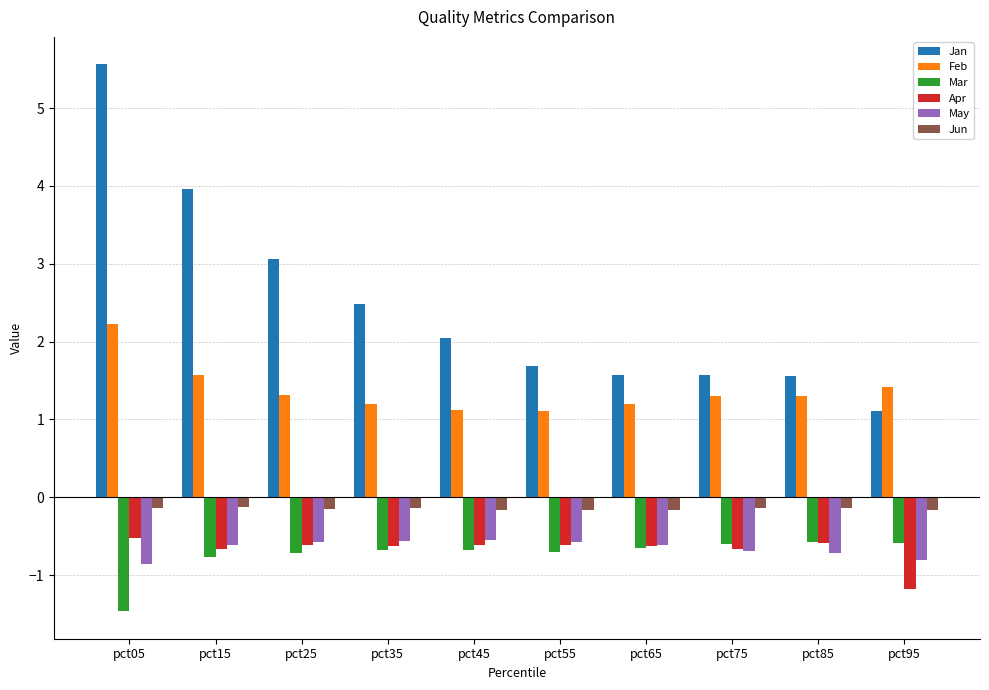

What is the sum of all Jun values?

-1.5